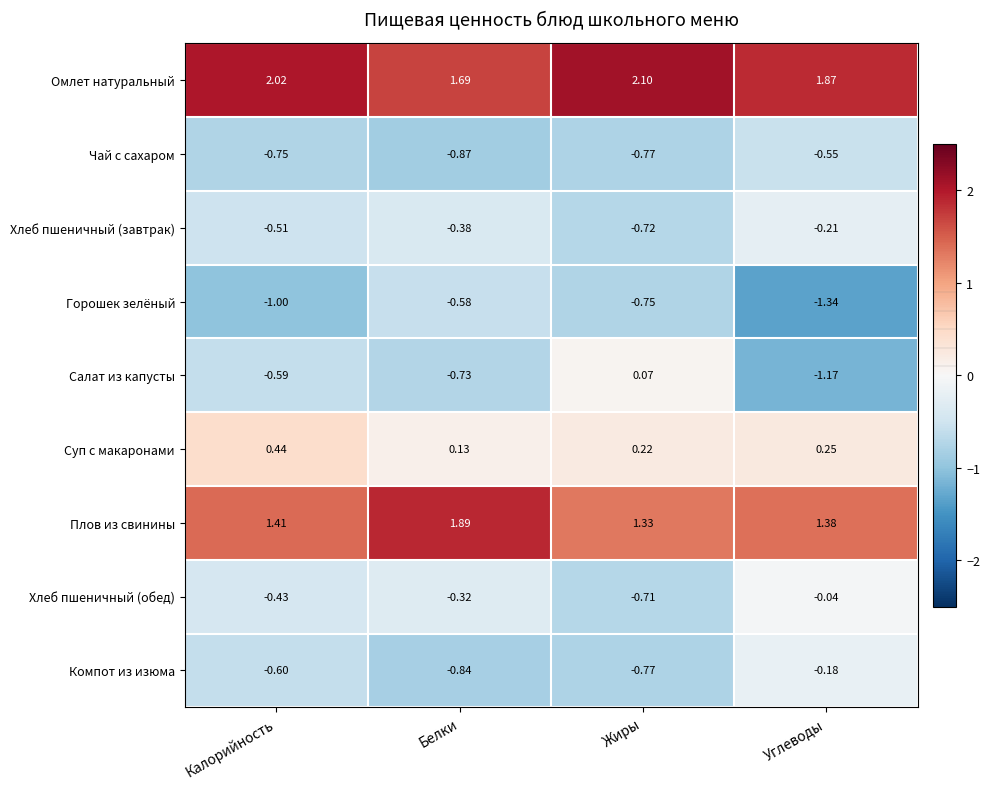

Count the number of data series in this chart.

9